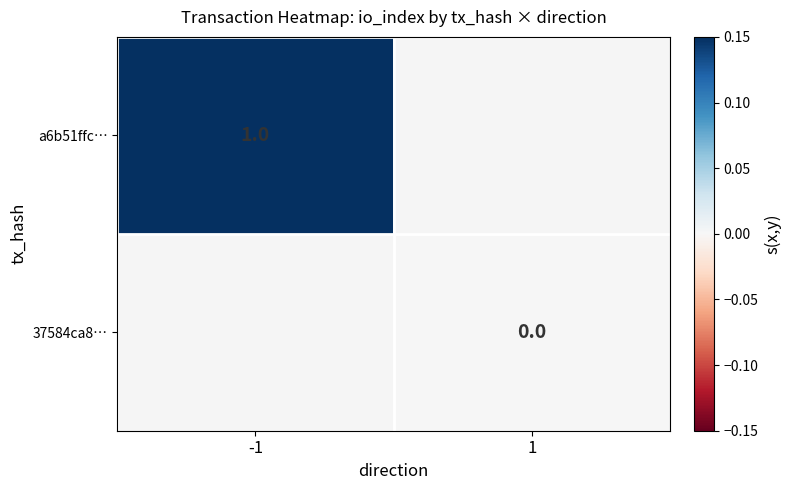

Is the value of a6b51ffc… at -1 greater than the value of 37584ca8… at 1?

Yes